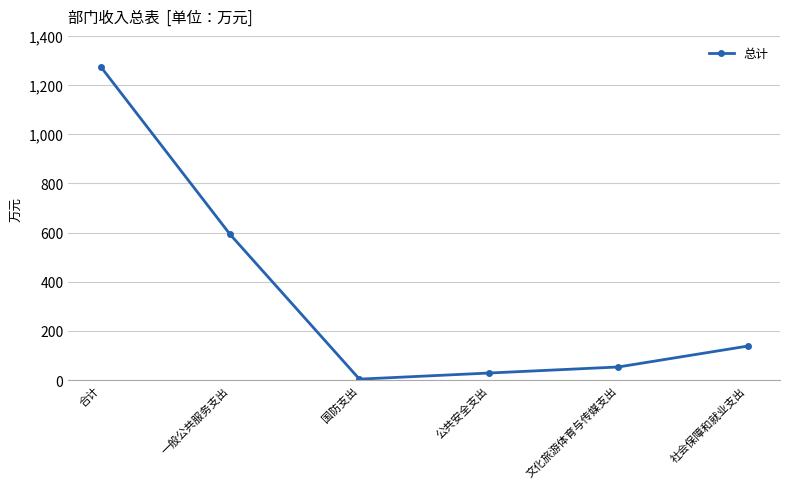

The chart shows a value of 28.8 at 公共安全支出. True or false?

True